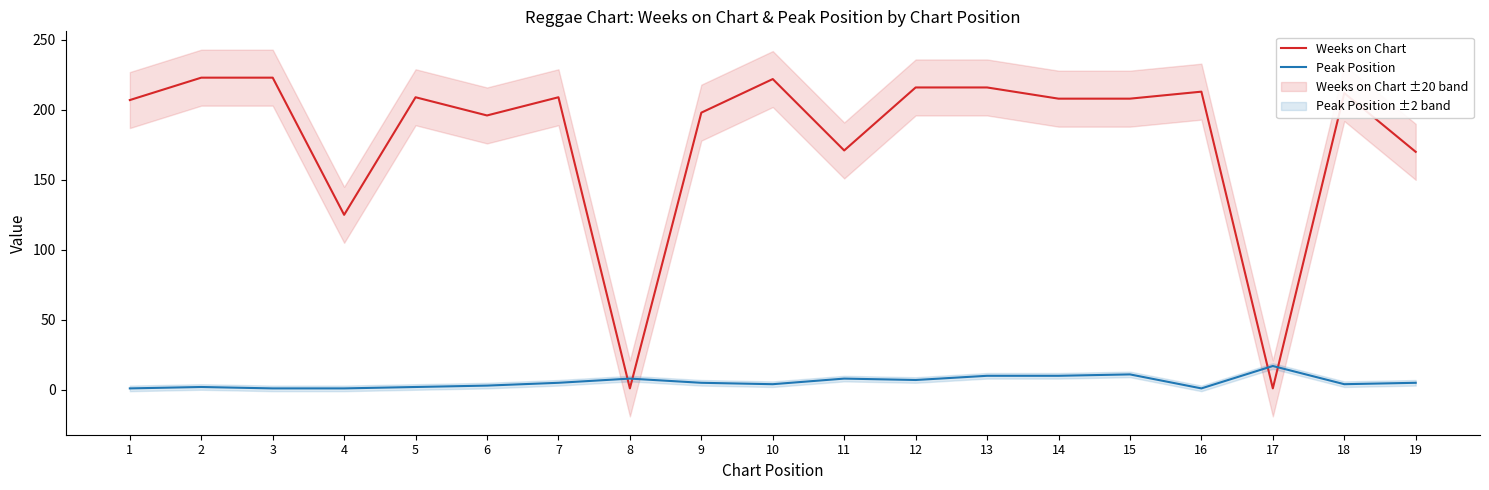

At which label does Peak Position reach its minimum?

1